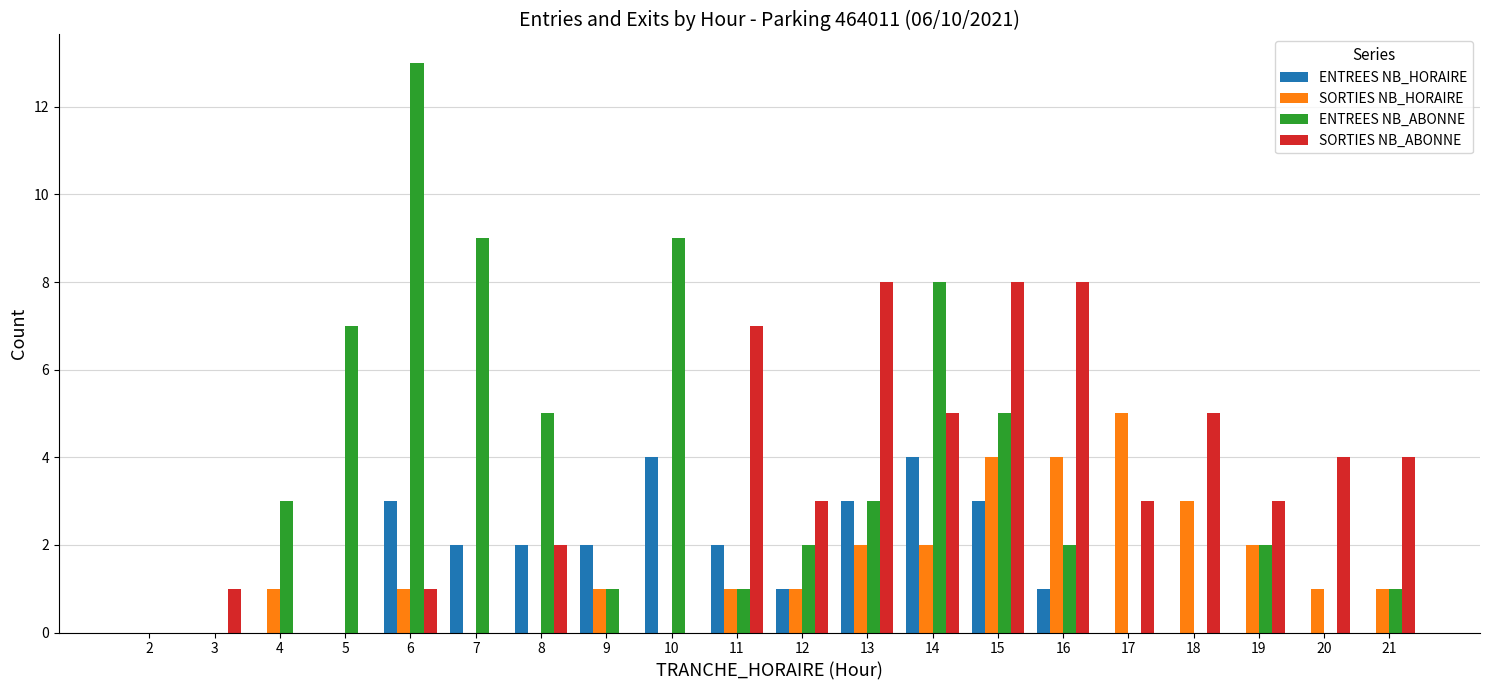

Between 9 and 21, which series saw the biggest shift?

SORTIES NB_ABONNE